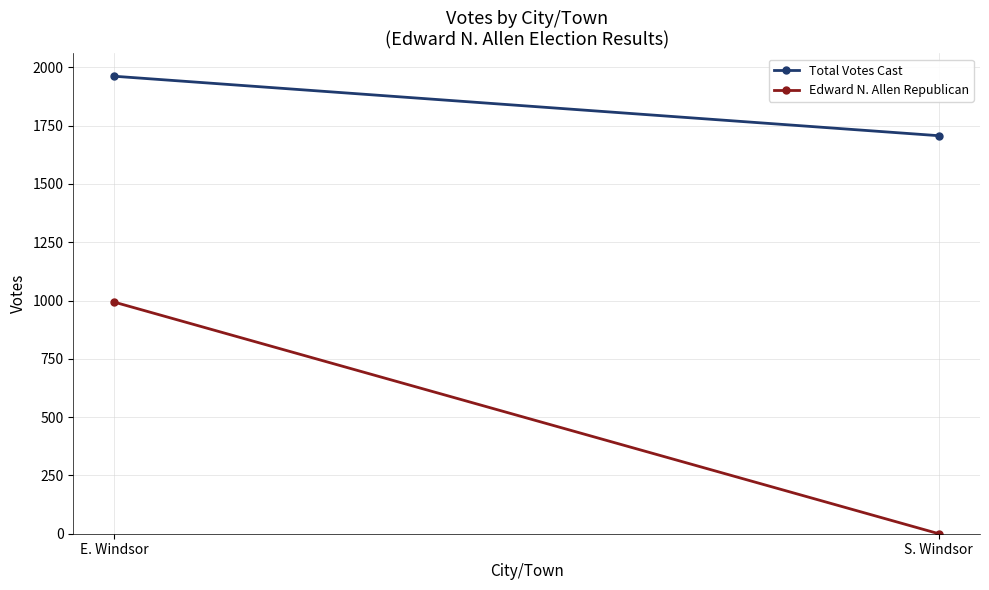

Is it true that Edward N. Allen Republican equals -671 at S. Windsor?

False